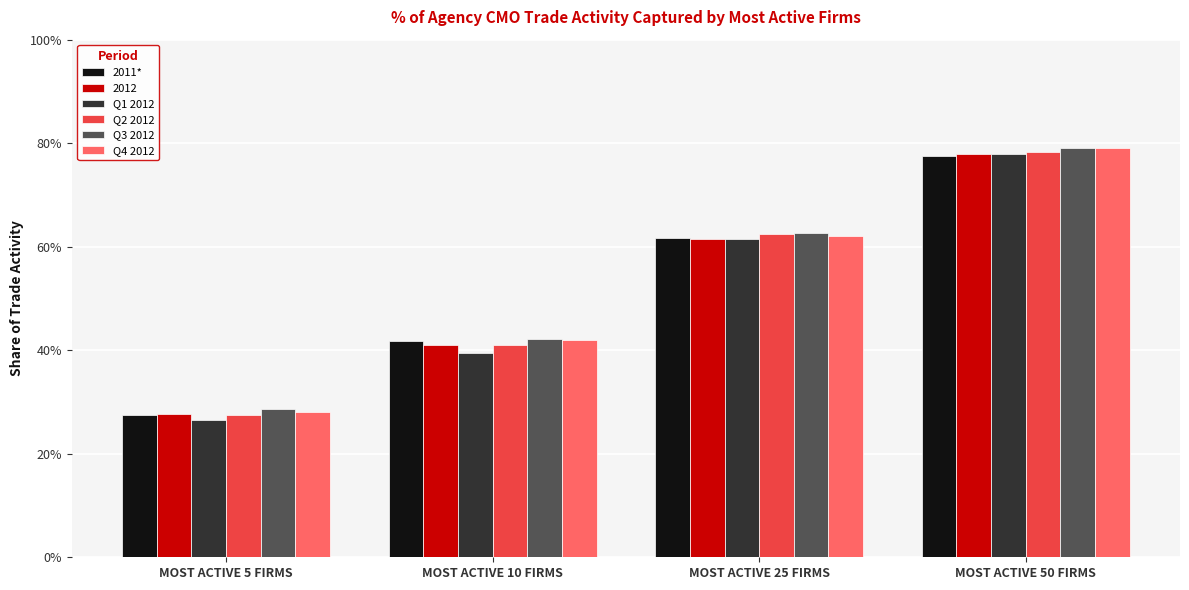

Are the bars horizontal?

No